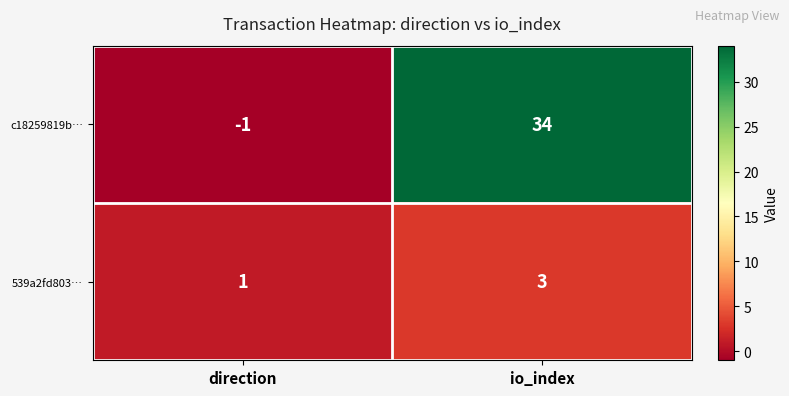

At how many categories does at least one series exceed 12?

1